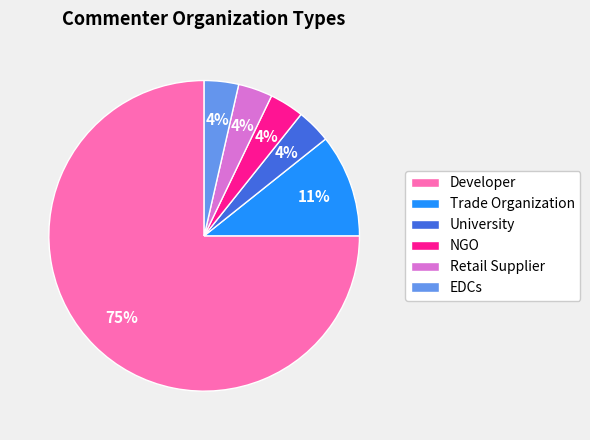

Which has a higher value, NGO or Trade Organization?

Trade Organization